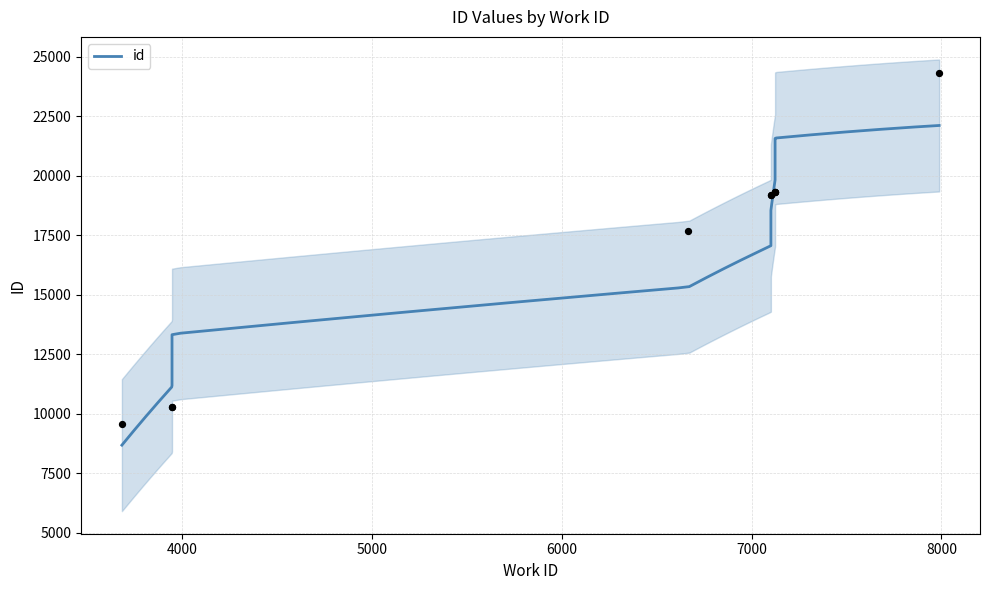

Approximately how many times larger is the value at 3948 compared to 3948?

1.0